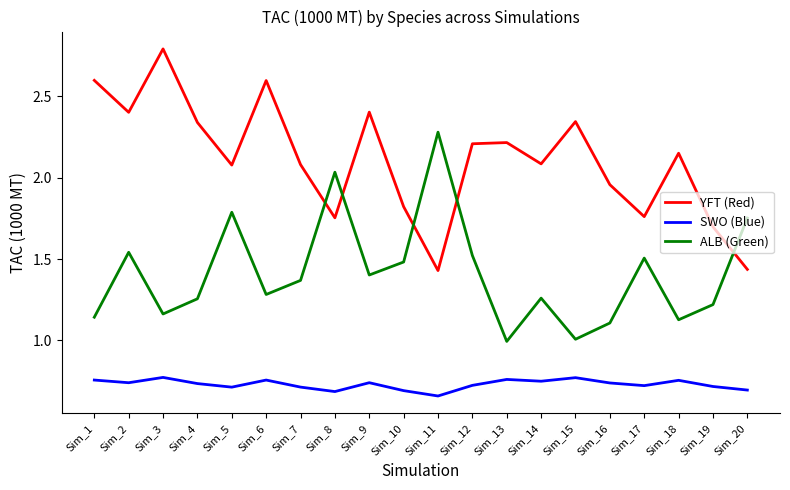

Which series has the largest total across all categories?

YFT (Red)